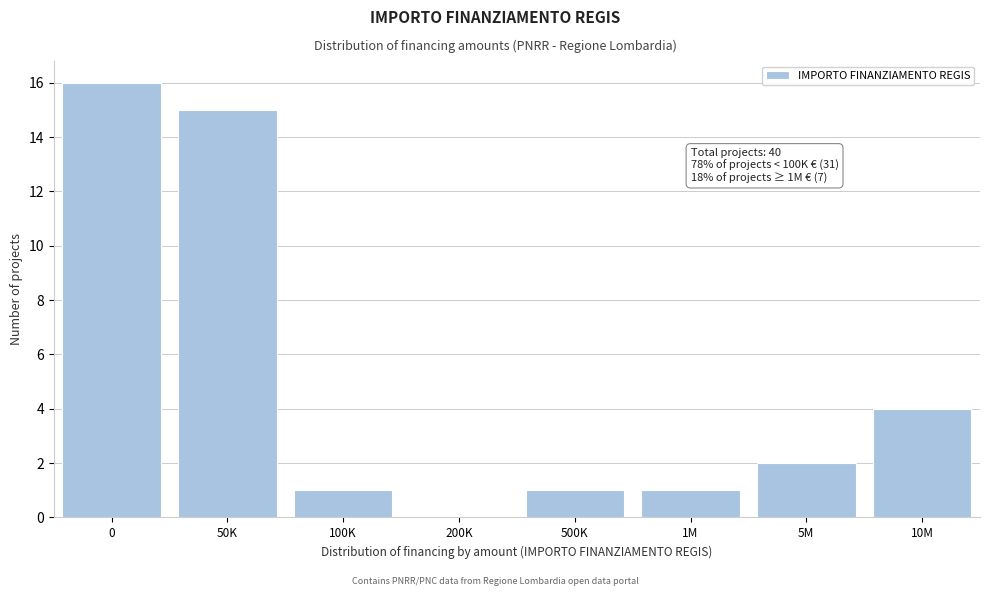

Reading left to right, transcribe all the data shown in this chart.

0=16	50K=15	100K=1	200K=0	500K=1	1M=1	5M=2	10M=4